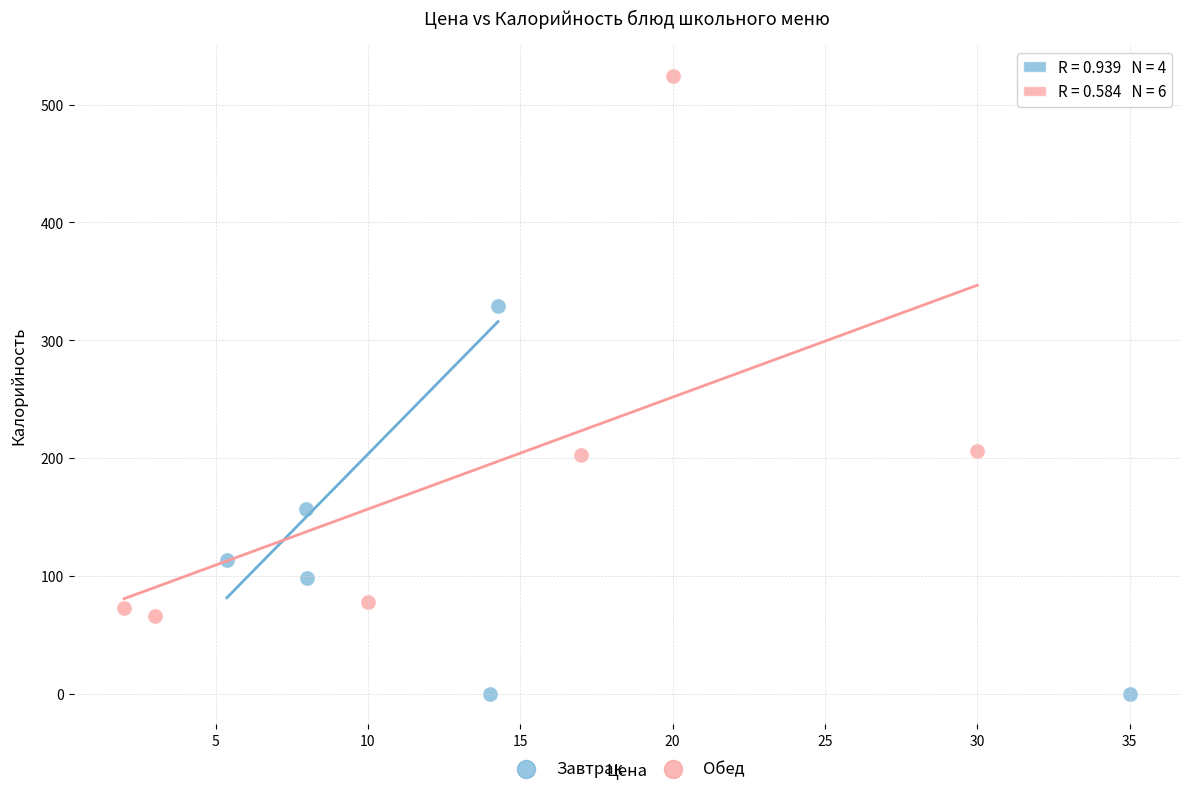

Which series has the widest spread of Y values?

Обед